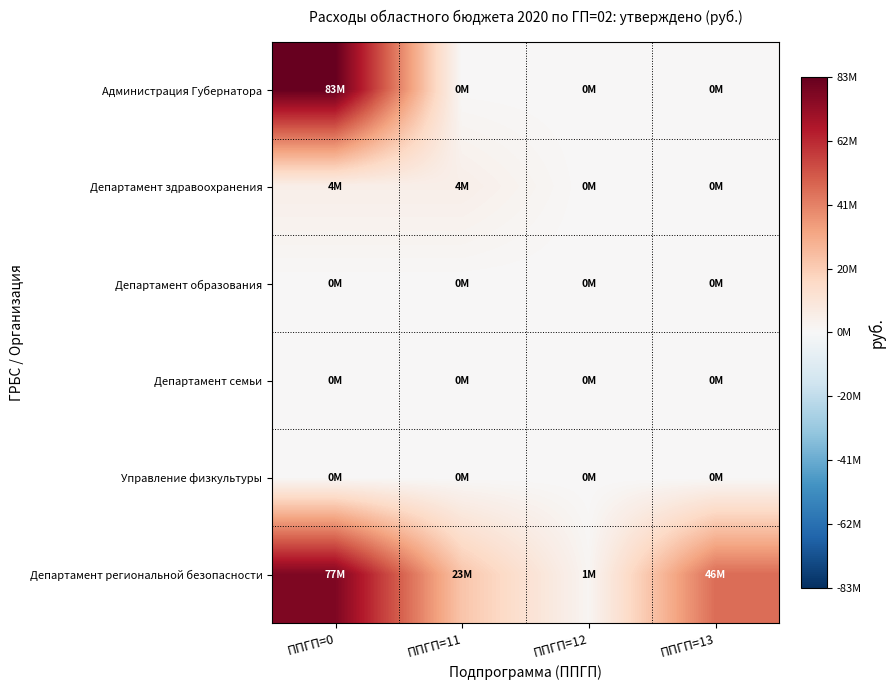

Which series has the largest total across all categories?

Департамент региональной безопасности